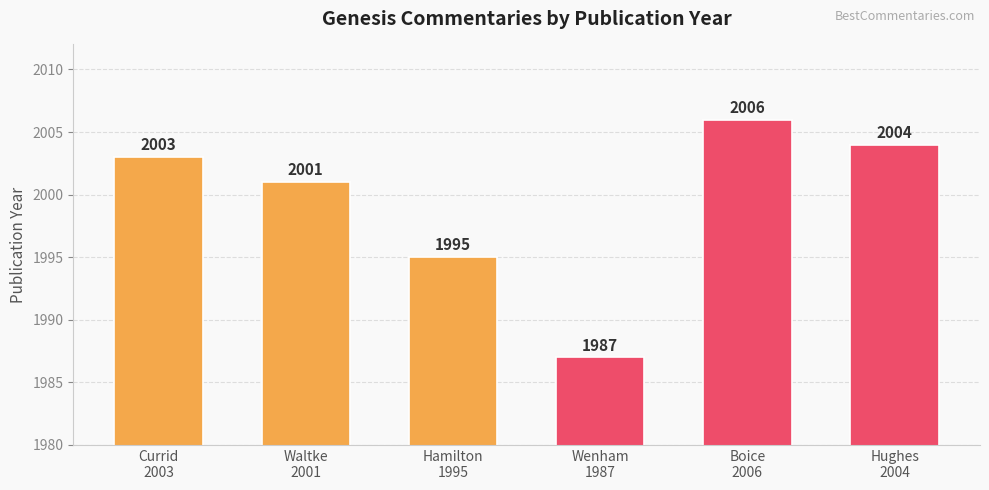

Reading right to left, what are all the values shown in this chart?

2004	2006	1987	1995	2001	2003